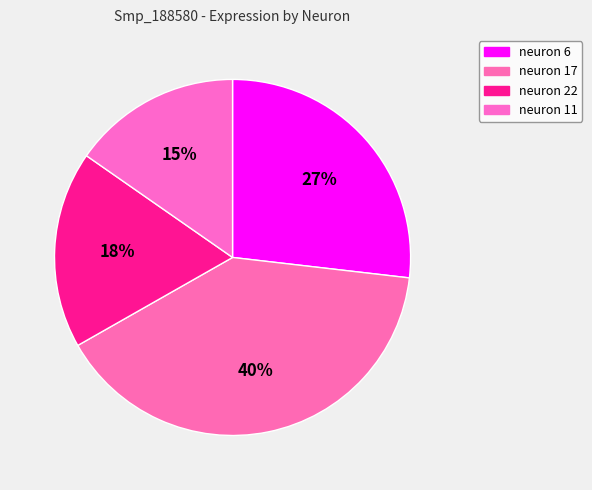

Combined, do neuron 11 and neuron 6 account for over 50%?

No